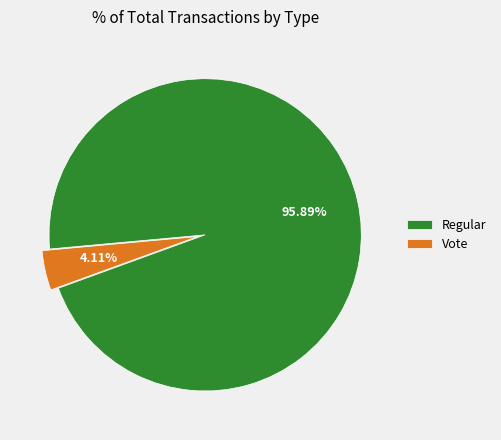

Does any single category account for the majority?

Yes